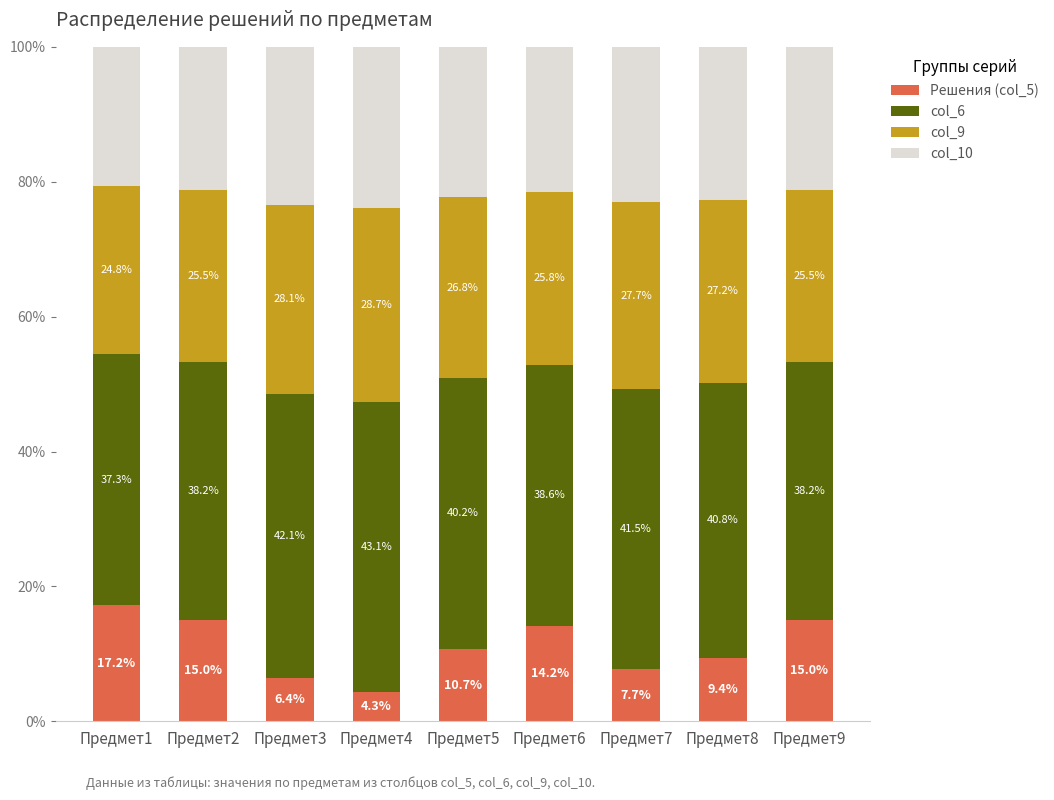

Reading left to right, what are the values for Решения (col_5)?

17.2	15.0	6.4	4.3	10.7	14.2	7.7	9.4	15.0